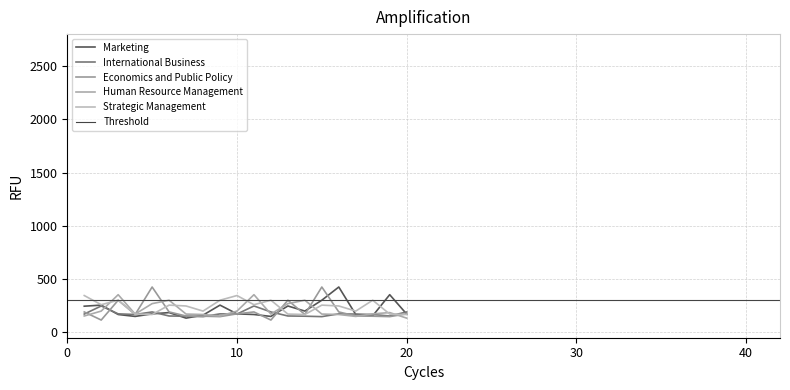

What are all the series names shown in the legend?

Marketing, International Business, Economics and Public Policy, Human Resource Management, Strategic Management